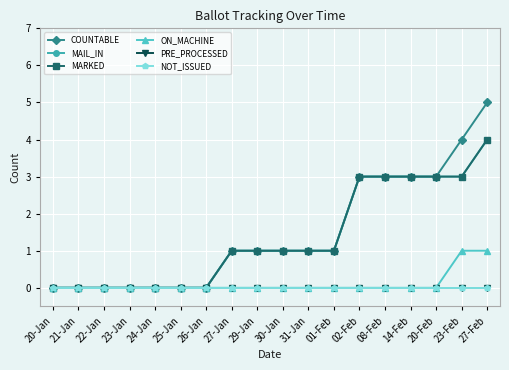

The value of COUNTABLE at 01-Feb is 0. True or false?

False